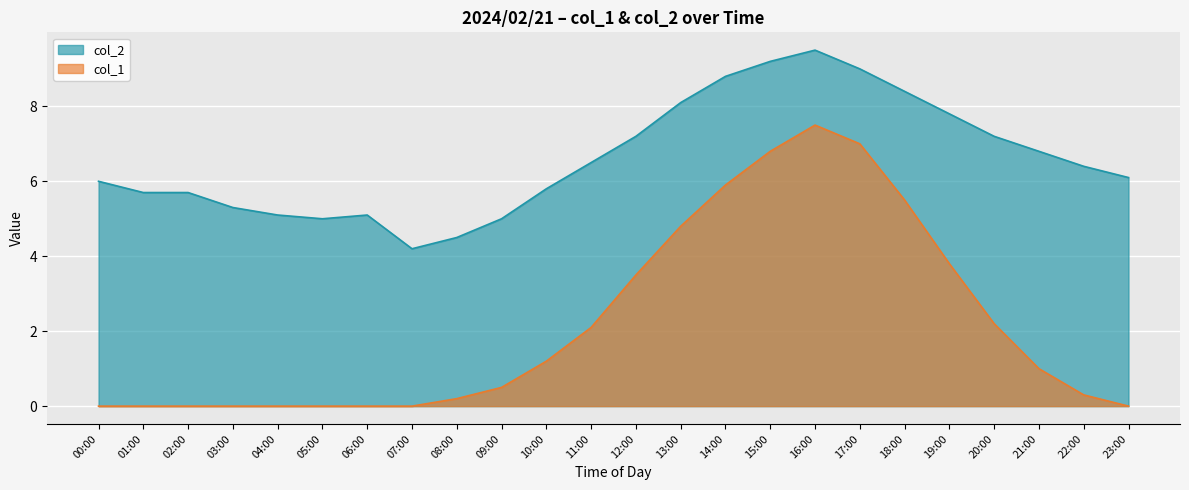

How many lines are shown in the chart?

2